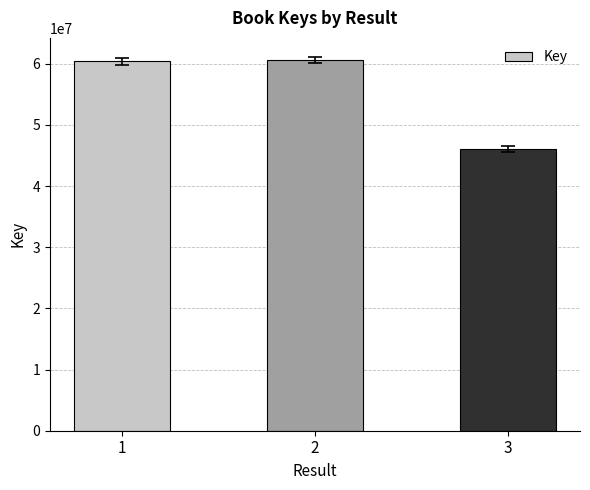

What is the difference between the maximum and minimum values?

14578364